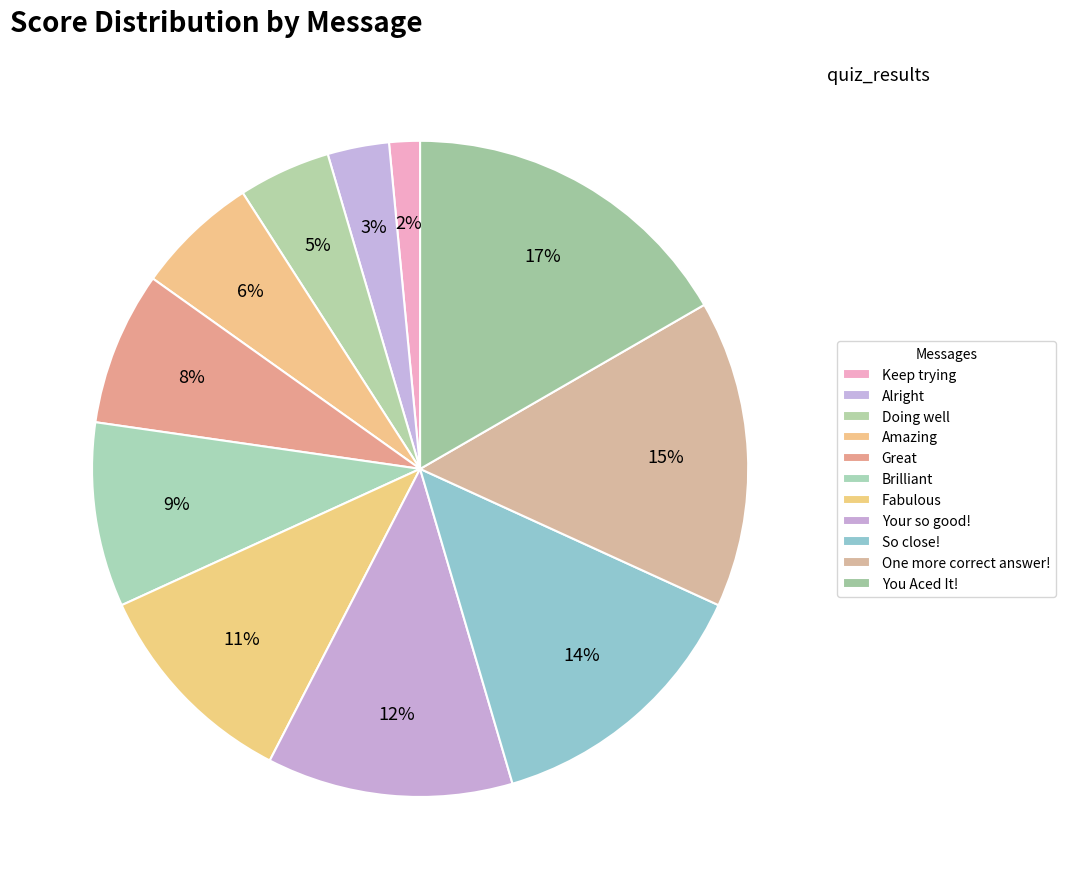

Does any single category account for the majority?

No